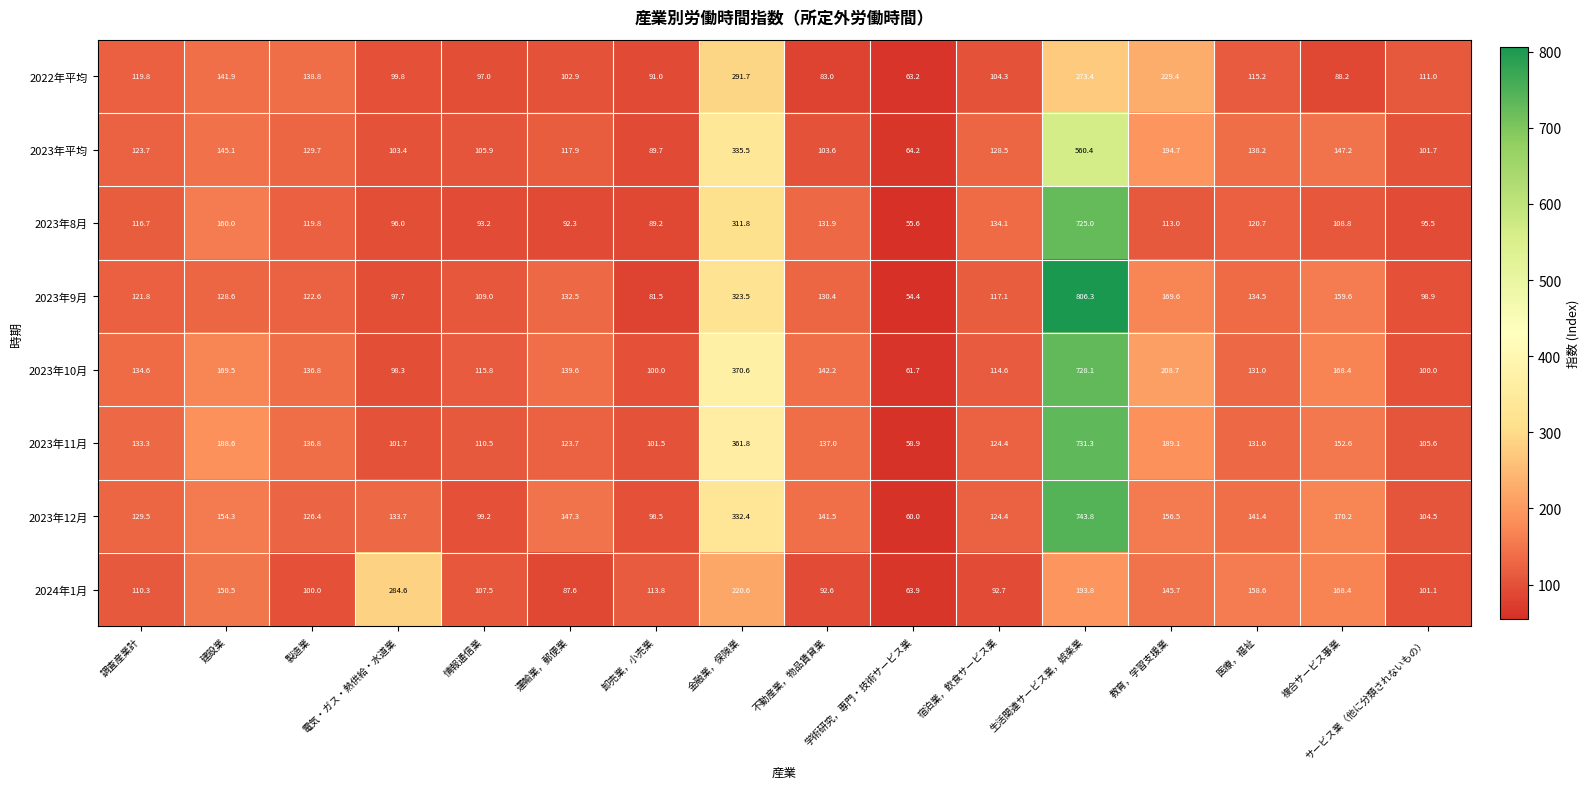

Which series has the widest spread of values?

2023年9月